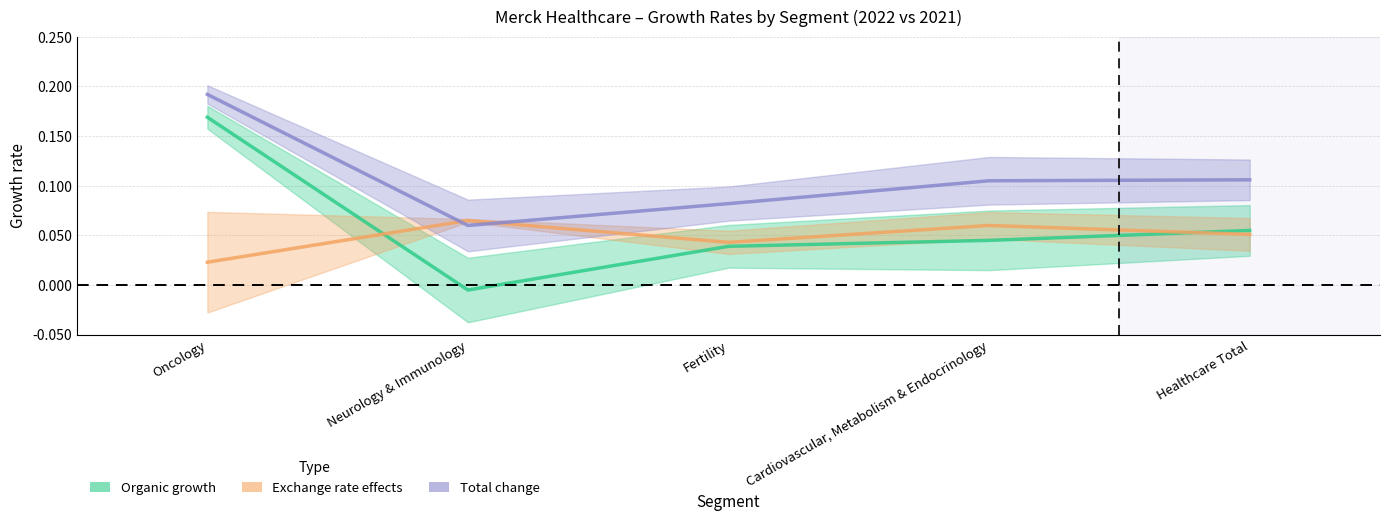

How many lines are shown in the chart?

3